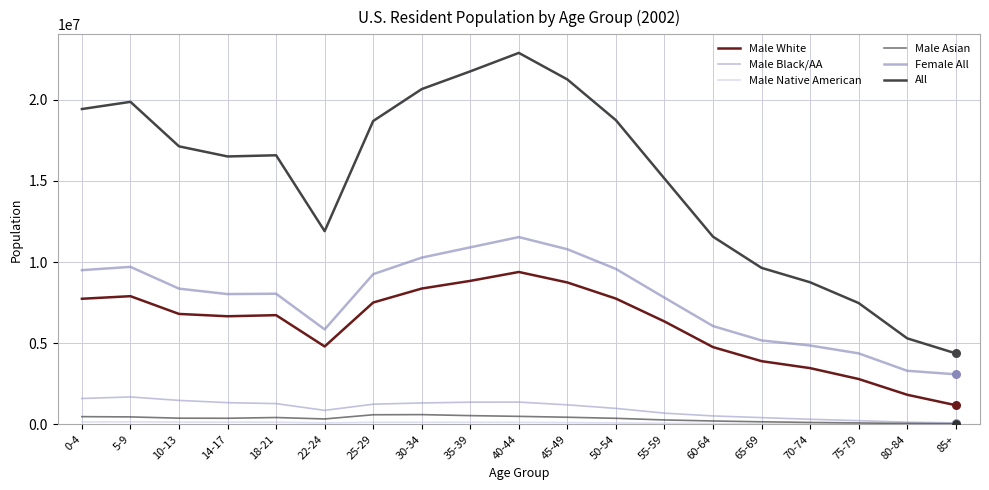

At how many categories does at least one series exceed 9894685?

14